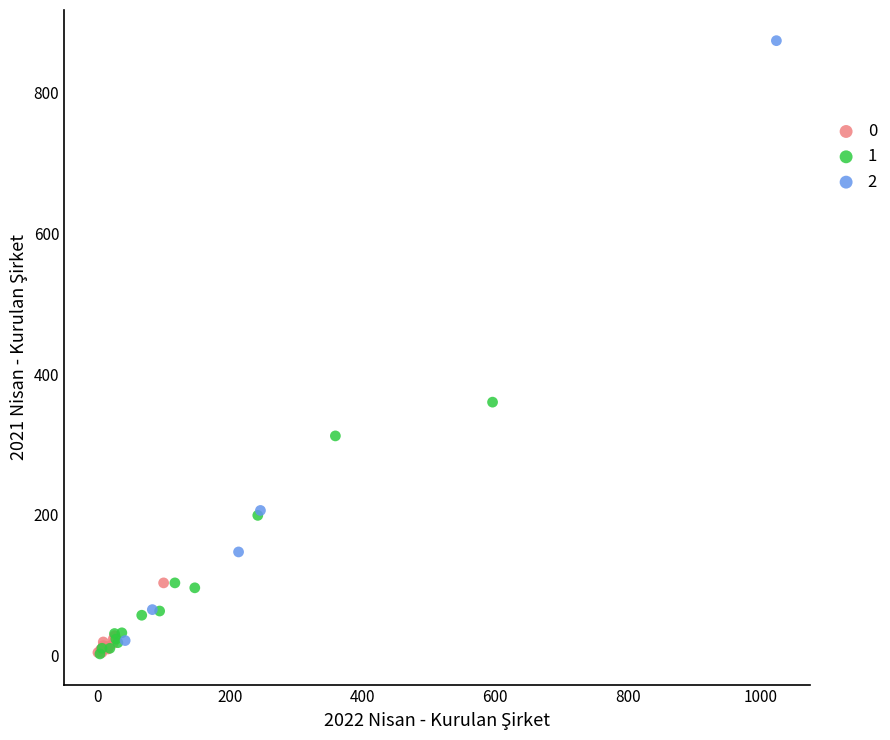

What are all the series names shown in the legend?

0, 1, 2